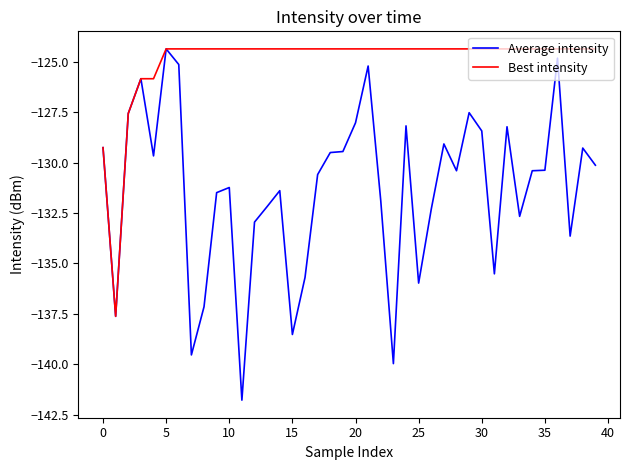

What are all the series names shown in the legend?

Average intensity, Best intensity